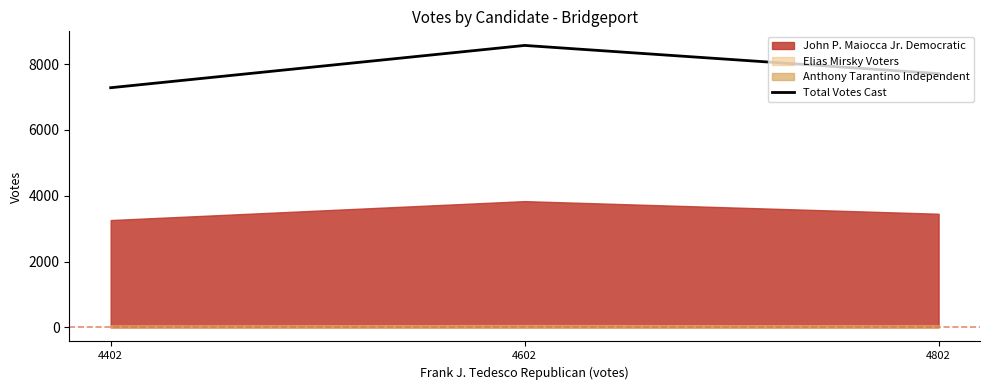

Does the chart have visible grid lines?

No